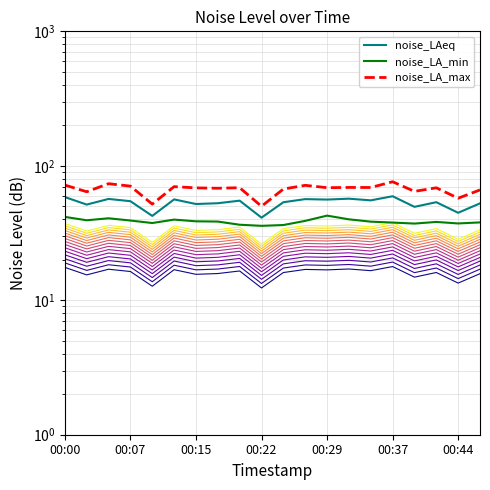

What is the value of the noise_LA_min point at the 19th from the left?

37.3